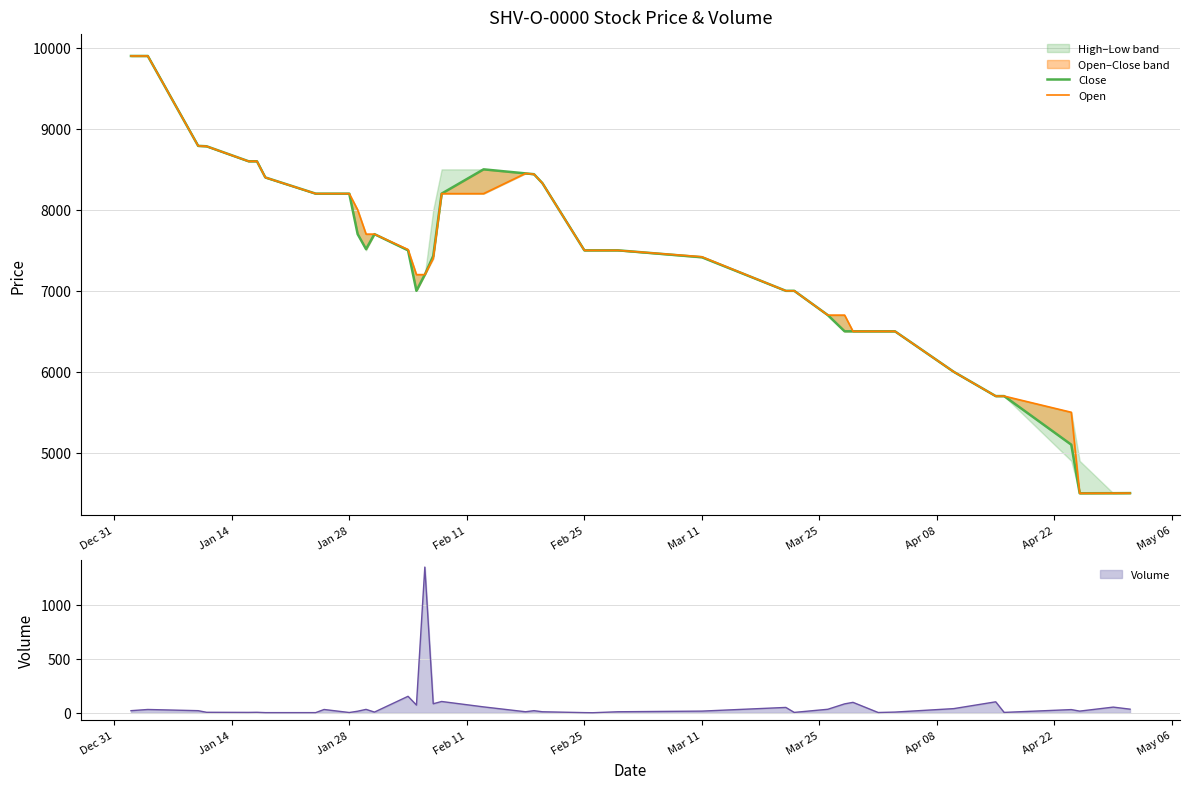

What is the highest value of the Volume series?

1349